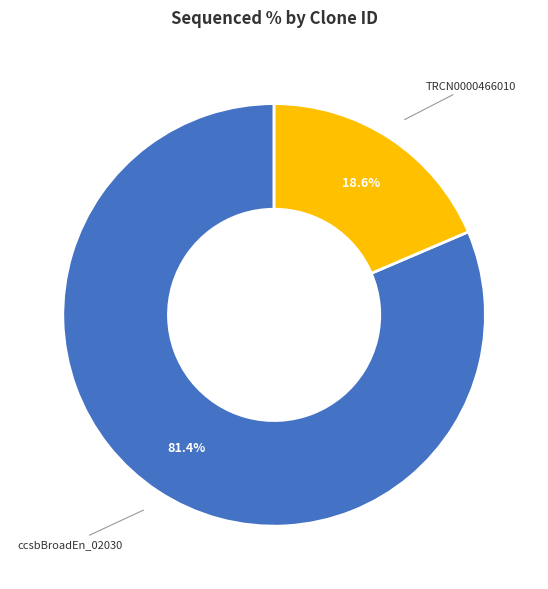

Does any single category account for the majority?

Yes